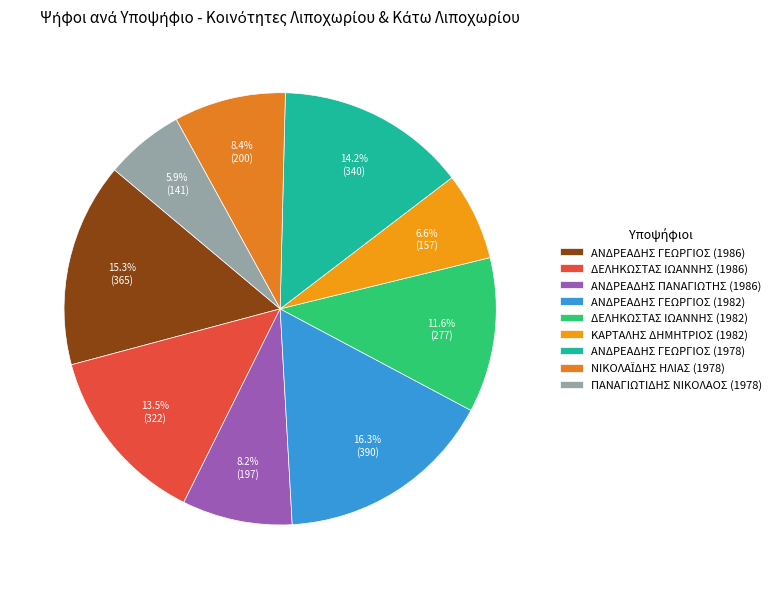

Rank the categories by value from lowest to highest.

ΠΑΝΑΓΙΩΤΙΔΗΣ ΝΙΚΟΛΑΟΣ (1978), ΚΑΡΤΑΛΗΣ ΔΗΜΗΤΡΙΟΣ (1982), ΑΝΔΡΕΑΔΗΣ ΠΑΝΑΓΙΩΤΗΣ (1986), ΝΙΚΟΛΑΪΔΗΣ ΗΛΙΑΣ (1978), ΔΕΛΗΚΩΣΤΑΣ ΙΩΑΝΝΗΣ (1982), ΔΕΛΗΚΩΣΤΑΣ ΙΩΑΝΝΗΣ (1986), ΑΝΔΡΕΑΔΗΣ ΓΕΩΡΓΙΟΣ (1978), ΑΝΔΡΕΑΔΗΣ ΓΕΩΡΓΙΟΣ (1986), ΑΝΔΡΕΑΔΗΣ ΓΕΩΡΓΙΟΣ (1982)